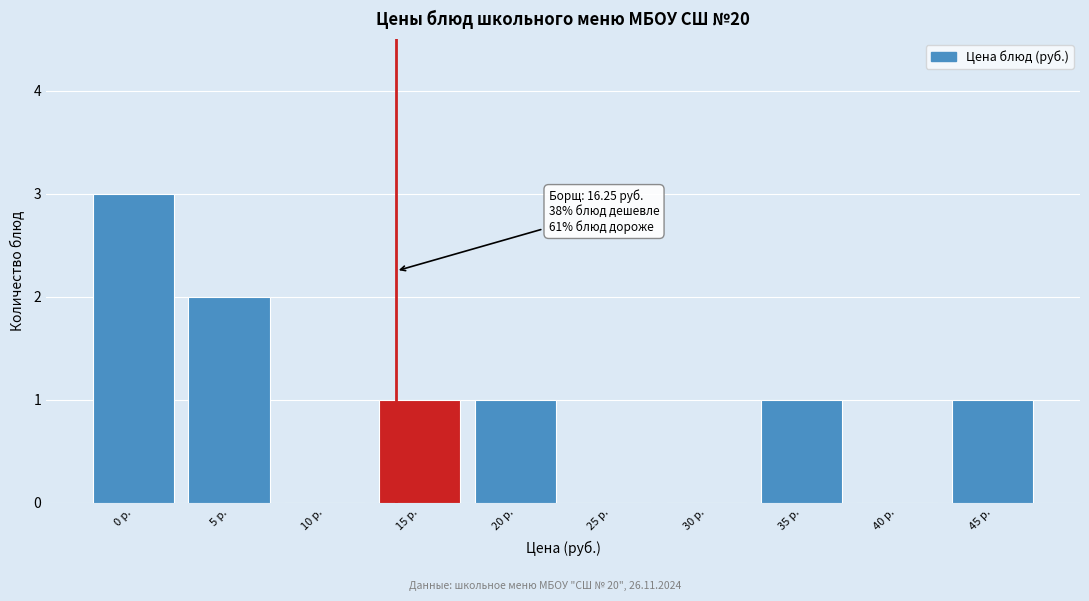

Reading right to left, extract all data points from this chart.

45 р.=1	40 р.=0	35 р.=1	30 р.=0	25 р.=0	20 р.=1	15 р.=1	10 р.=0	5 р.=2	0 р.=3